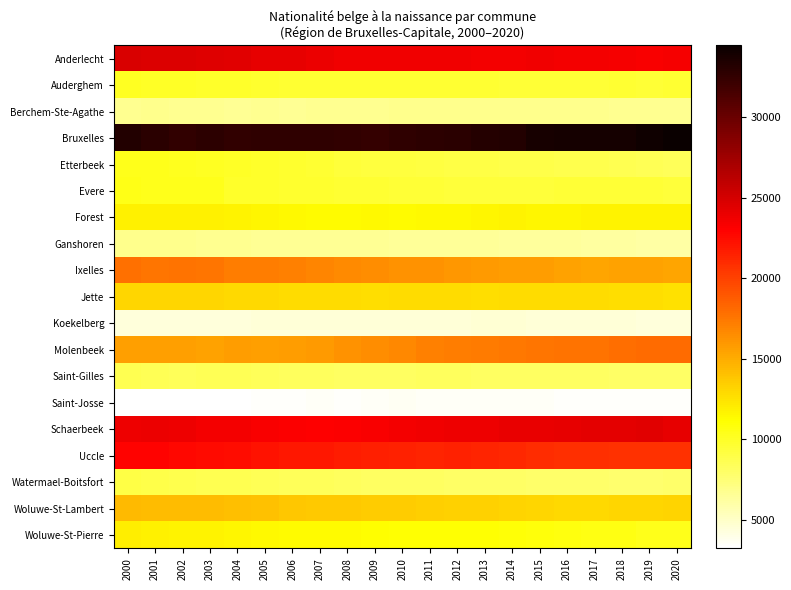

List the series in order of their peak value, lowest first.

Saint-Josse, Koekelberg, Berchem-Ste-Agathe, Ganshoren, Saint-Gilles, Watermael-Boitsfort, Auderghem, Etterbeek, Evere, Forest, Woluwe-St-Pierre, Jette, Woluwe-St-Lambert, Ixelles, Molenbeek, Uccle, Schaerbeek, Anderlecht, Bruxelles